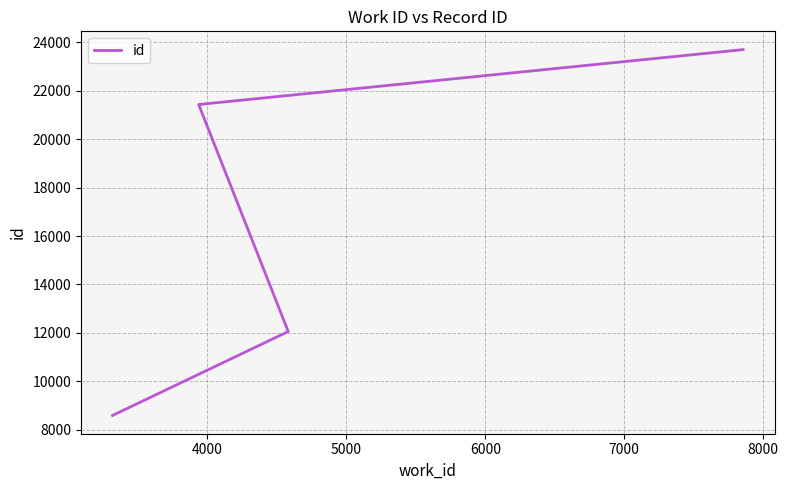

Does the chart display data point markers on the line(s)?

No